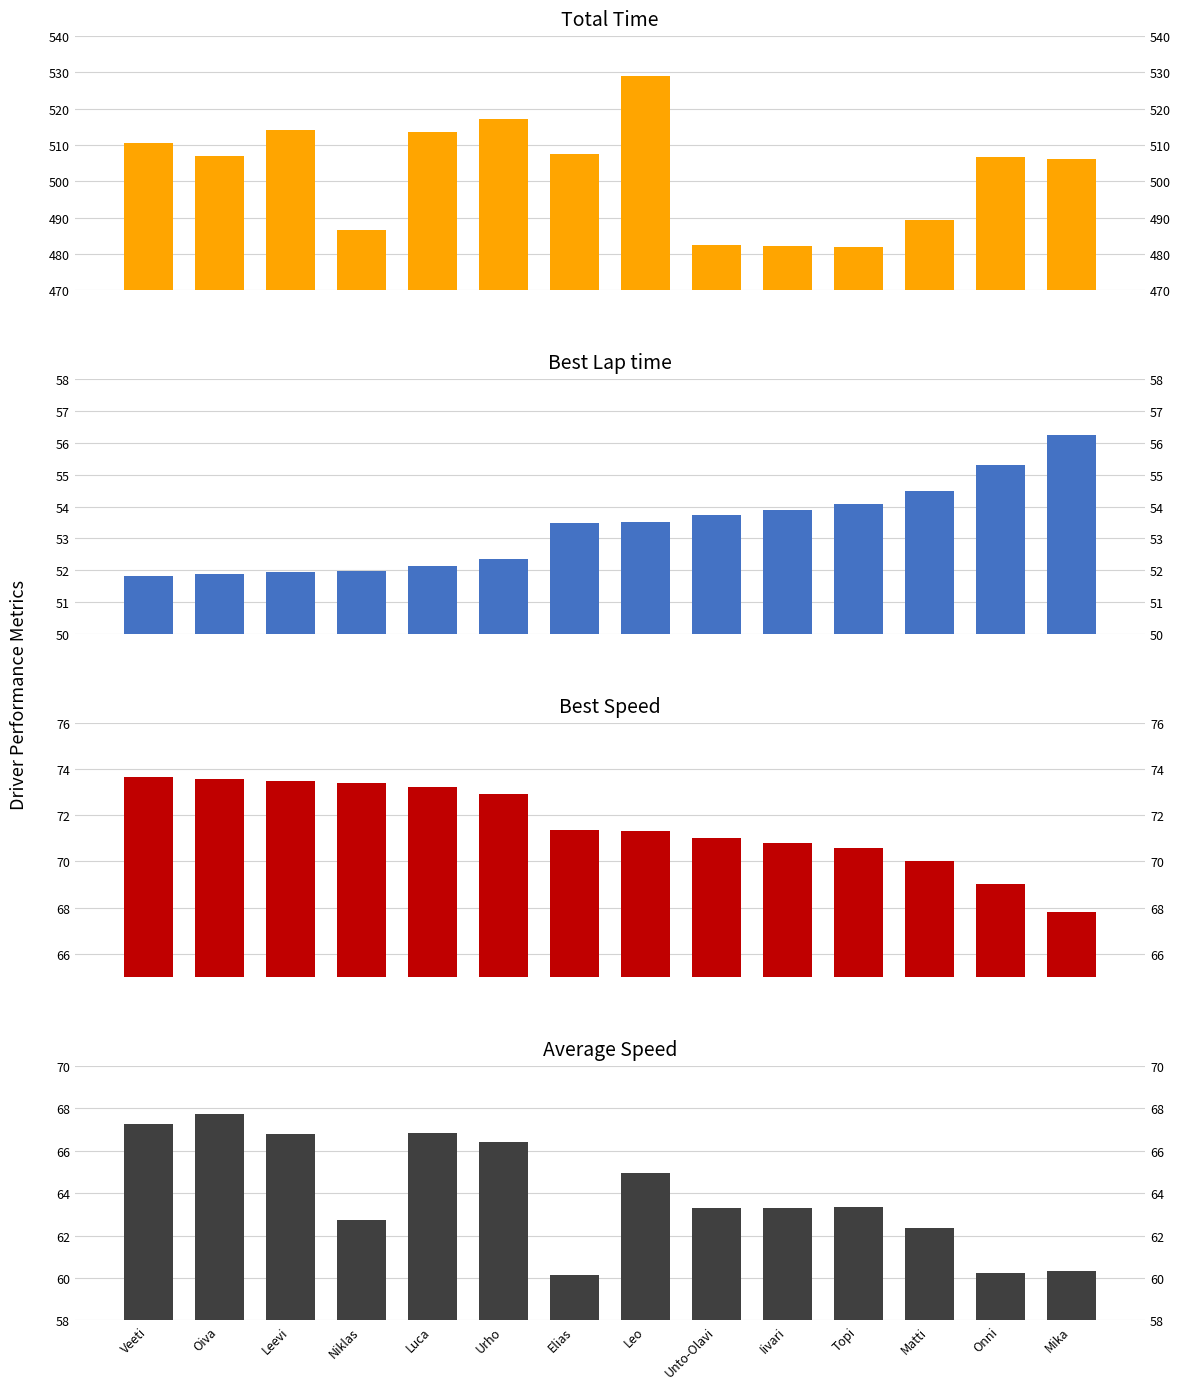

What is the minimum value shown in the chart?

51.8